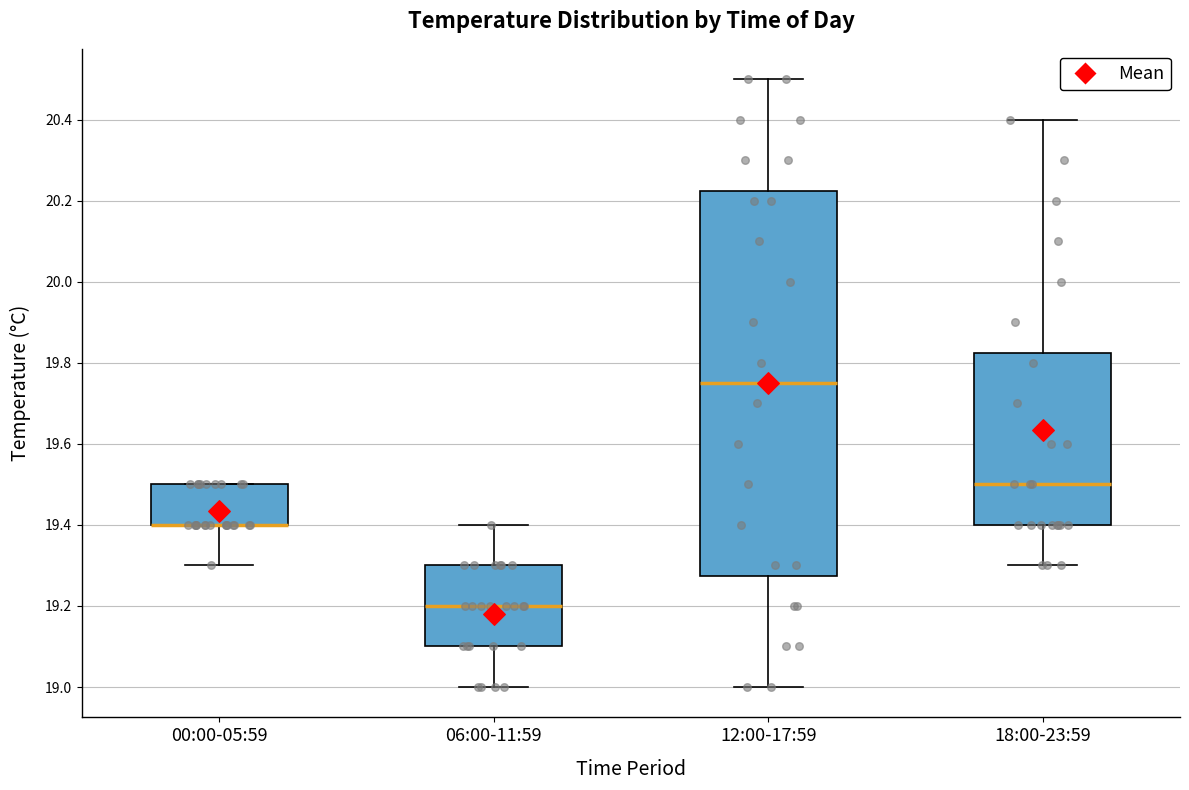

Where does the median line of the box for 18:00-23:59 sit on the y-axis? The values are not printed on the chart, so give them approximately, as read against the axis.

19.50